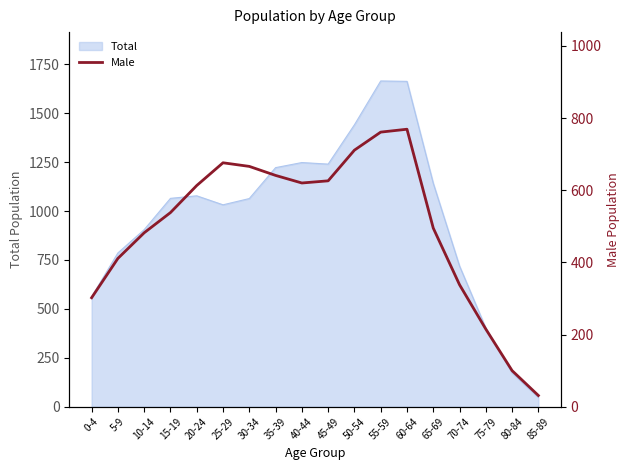

At which label does the data first exceed 613?

25-29